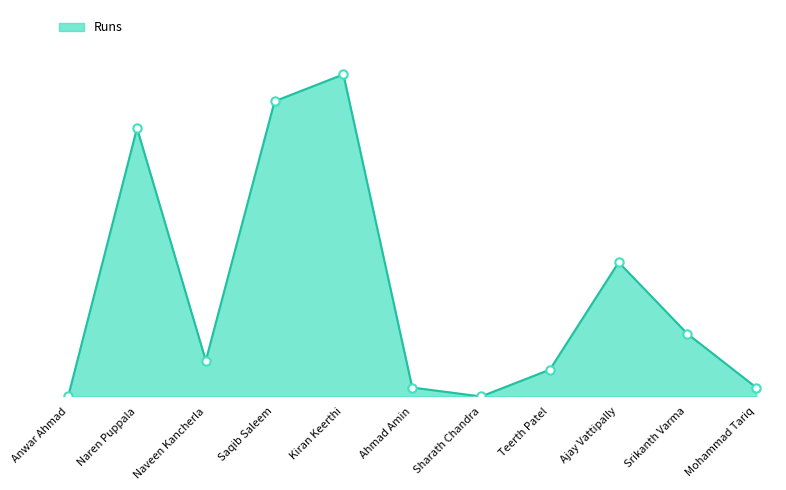

The value at Anwar Ahmad is 15. True or false?

False